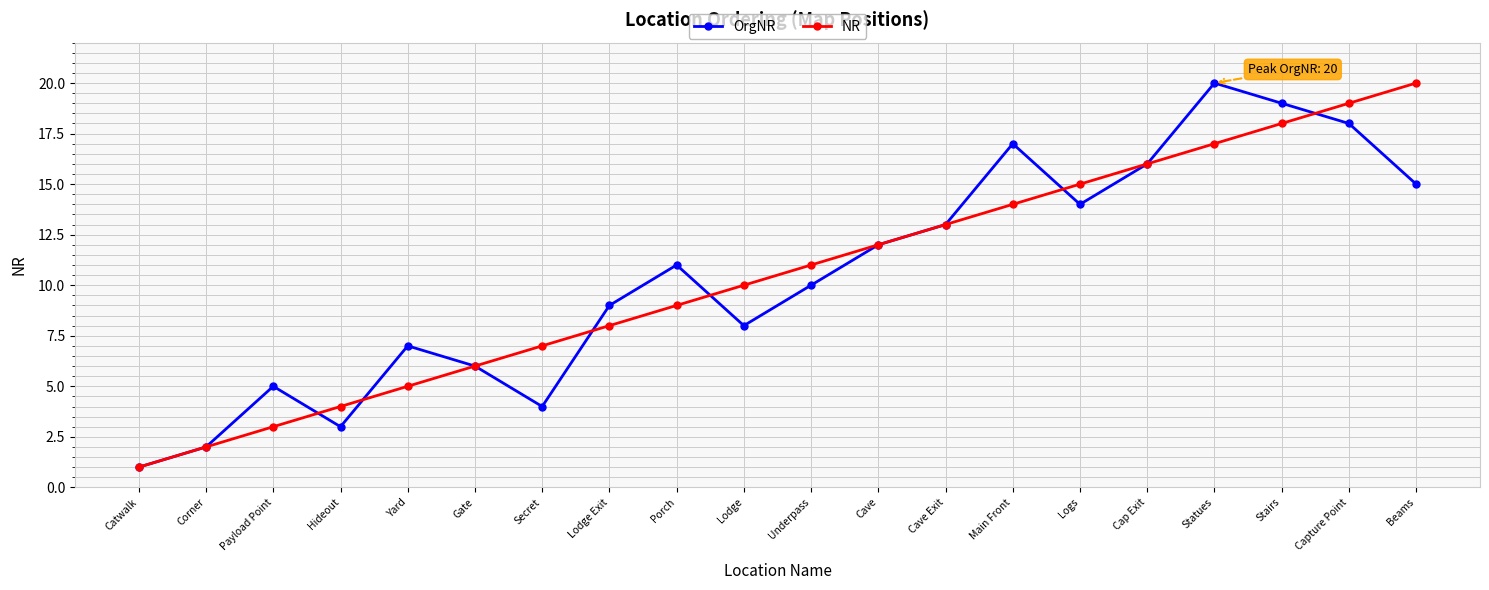

At which category does the chart reach its minimum across all series?

Catwalk